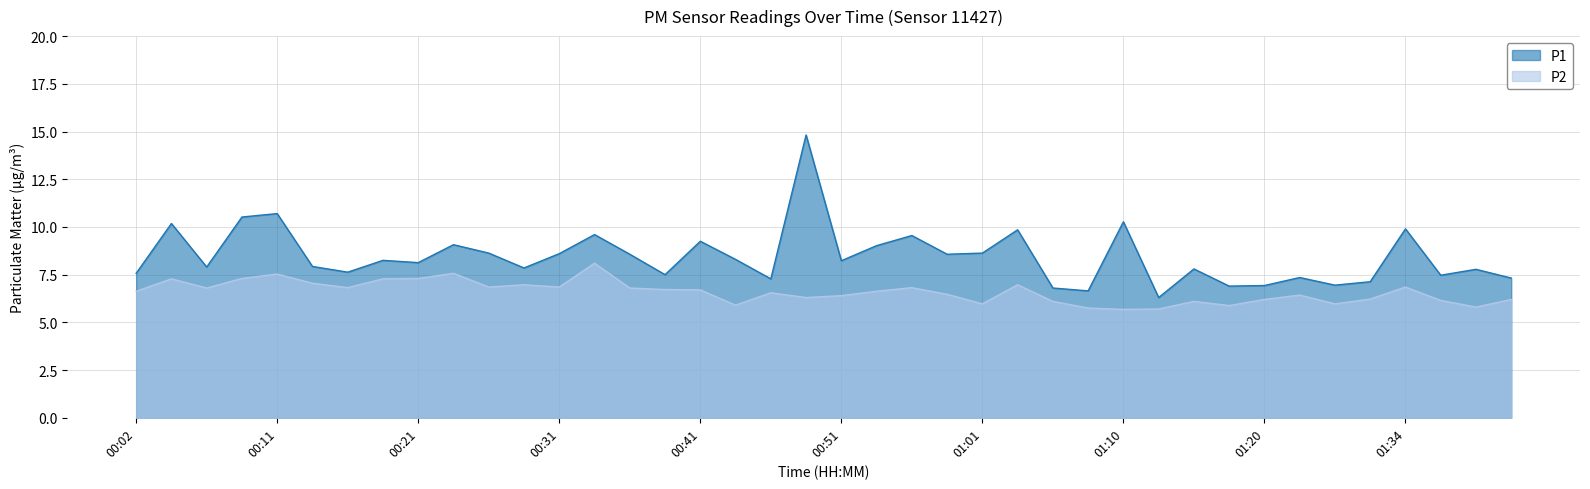

At how many categories does at least one series exceed 14?

1